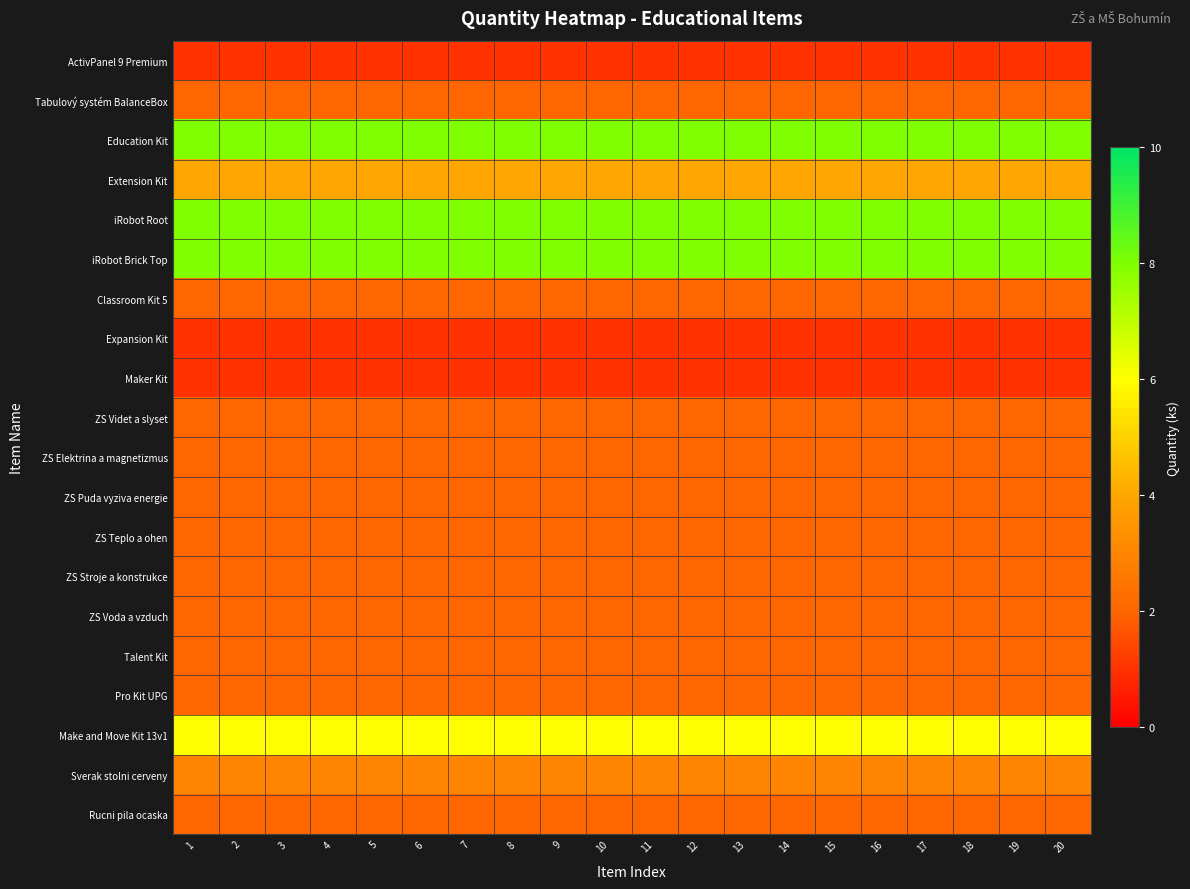

What is the minimum value shown in the chart?

1